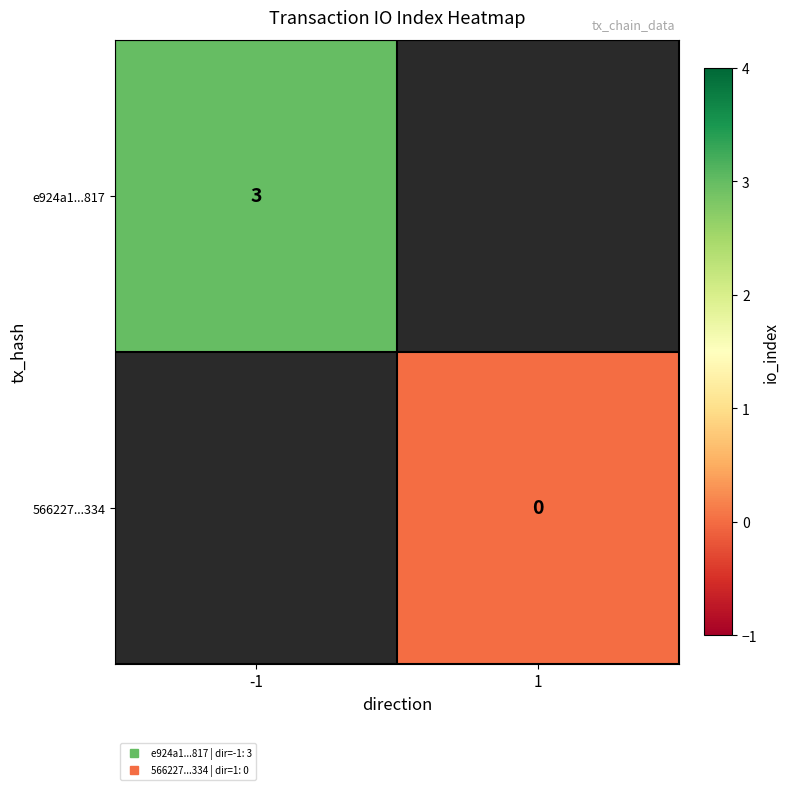

At how many categories does at least one series exceed 1?

1